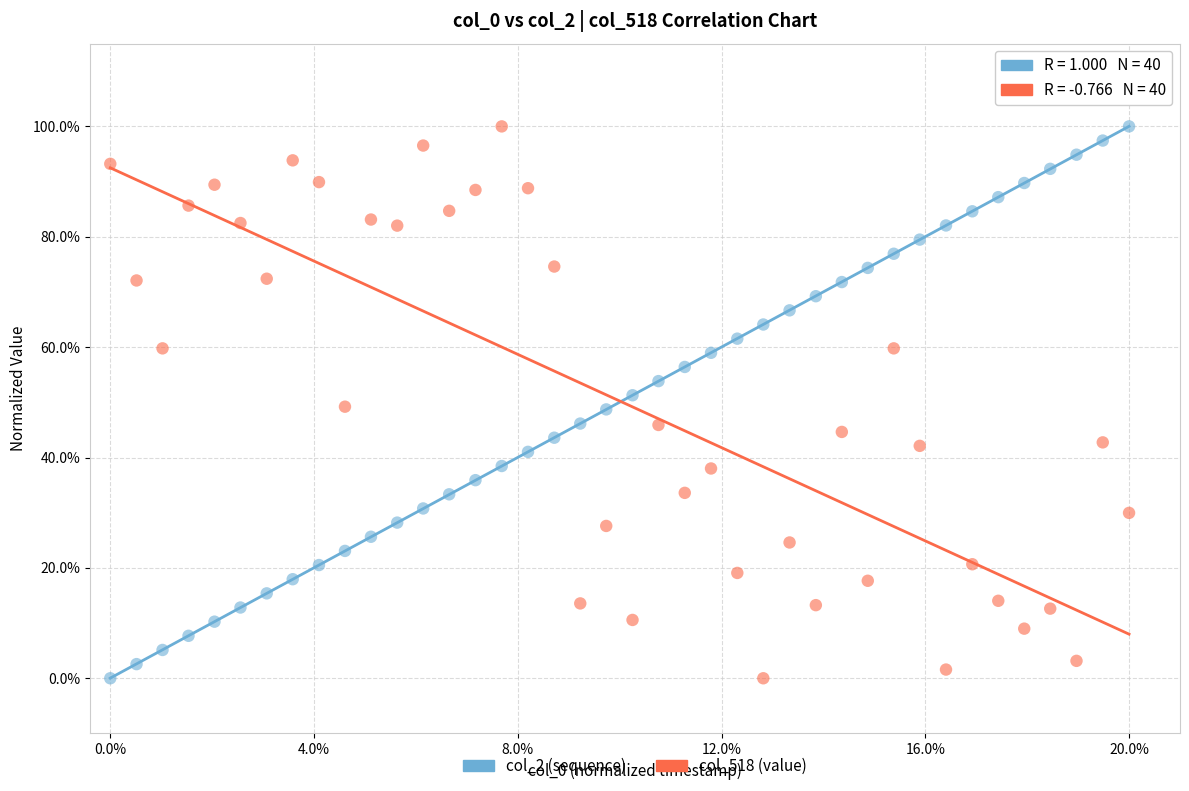

What are all the series names shown in the legend?

col_2 (sequence), col_518 (value)